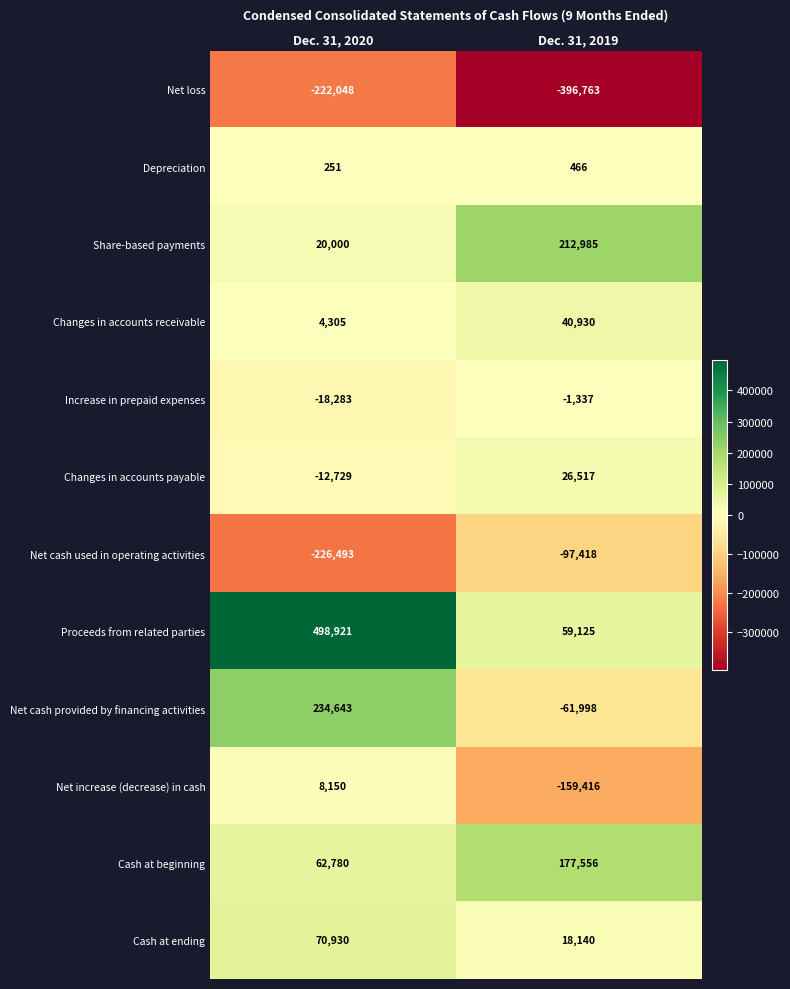

Reading left to right, extract all data points from this chart.

Net loss: -222048	-396763
Depreciation: 251	466
Share-based payments: 20000	212985
Changes in accounts receivable: 4305	40930
Increase in prepaid expenses: -18283	-1337
Changes in accounts payable: -12729	26517
Net cash used in operating activities: -226493	-97418
Proceeds from related parties: 498921	59125
Net cash provided by financing activities: 234643	-61998
Net increase (decrease) in cash: 8150	-159416
Cash at beginning: 62780	177556
Cash at ending: 70930	18140